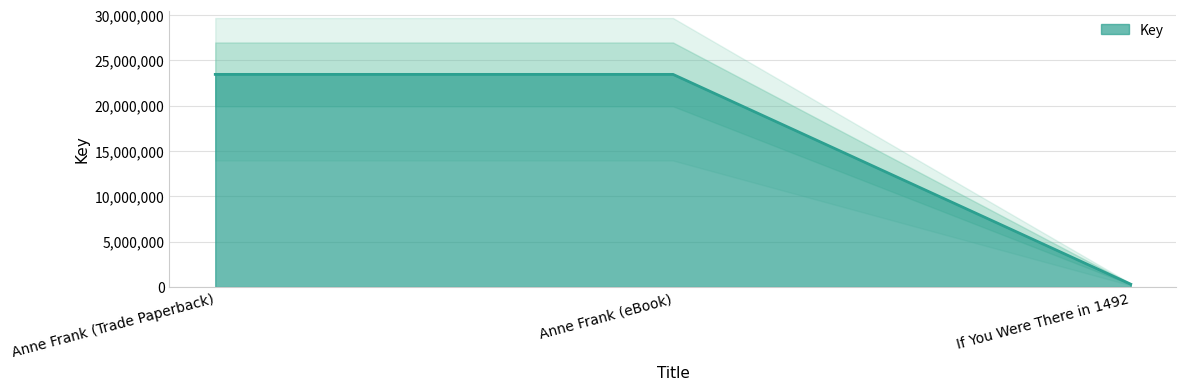

What is the label of the 1st point from the left?

Anne Frank (Trade Paperback)